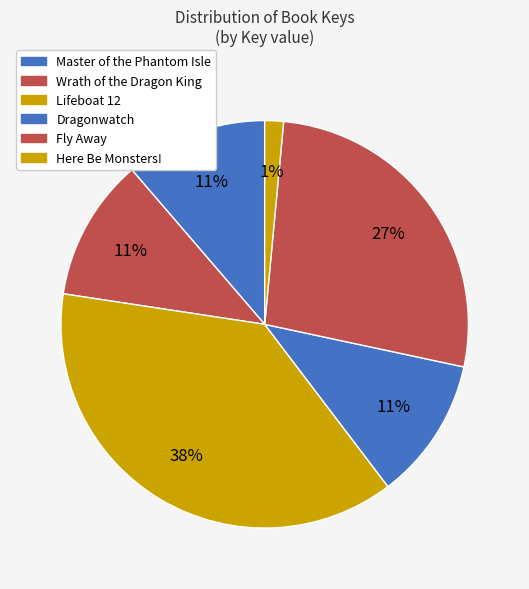

Between Here Be Monsters! and Lifeboat 12, which is larger?

Lifeboat 12